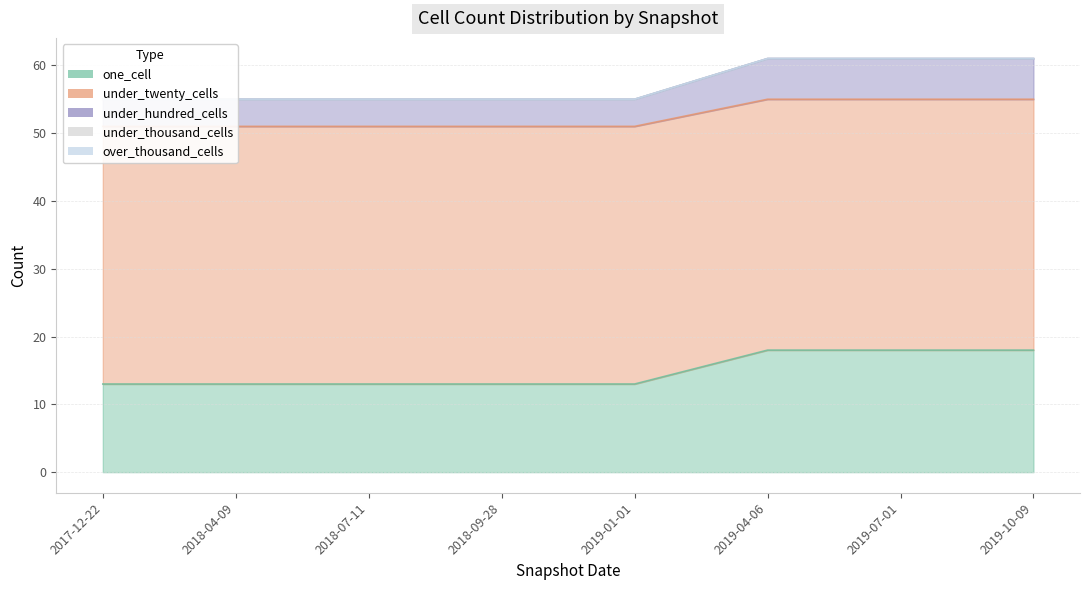

At which category is the sum across all series the highest?

2019-04-06